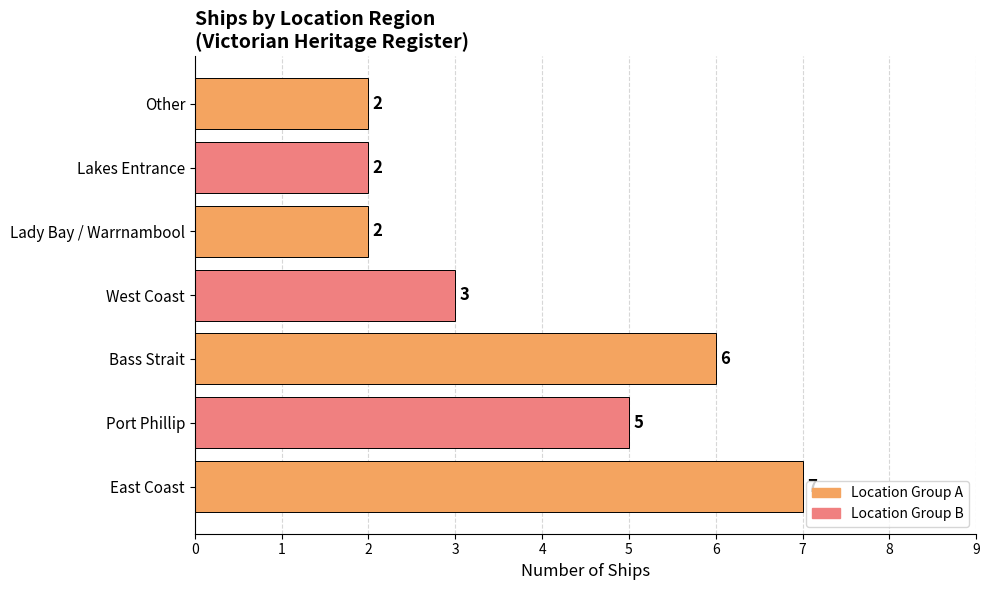

Reading top to bottom, list all the values displayed in this chart.

2	2	2	3	6	5	7